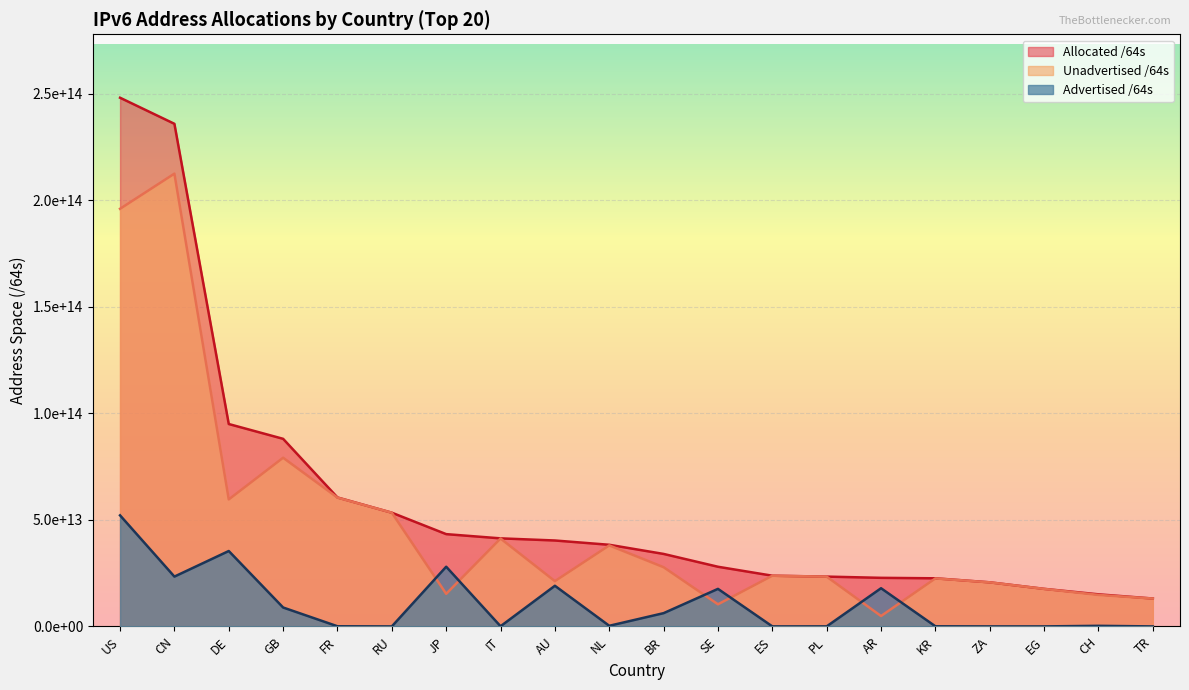

Reading left to right, transcribe all the data shown in this chart.

Advertised /64s: US=52145544888320	CN=23392724320256	DE=35403468963840	GB=8881993416704	FR=73014706176	RU=4296278016	JP=28027347140608	IT=81604444160	AU=19082727587840	NL=298501406720	BR=6231497834496	SE=17626546503680	ES=12885164032	PL=22012362752	AR=17928808759296	KR=59366047744	ZA=12952010752	EG=12884901888	CH=279173595136	TR=4294967296
Unadvertised /64s: US=196060350382080	CN=212568489721856	DE=59618429304832	GB=79190620897280	FR=60468853538816	RU=53386462167040	JP=15300832264193	IT=41262020886528	AU=21259978866688	NL=38029806469120	BR=27799164878848	SE=10385251631104	ES=23798415425536	PL=23364098916352	AR=4881920098304	KR=22532162584577	ZA=20693381480448	EG=17622250946560	CH=14791877787648	TR=13091061891072
Allocated /64s: US=248205895270400	CN=235961214042112	DE=95021898268672	GB=88072614313984	FR=60541868244992	RU=53390758445056	JP=43328179404801	IT=41343625330688	AU=40342706454528	NL=38328307875840	BR=34030662713344	SE=28011798134784	ES=23811300589568	PL=23386111279104	AR=22810728857600	KR=22591528632321	ZA=20706333491200	EG=17635135848448	CH=15071051382784	TR=13095356858368